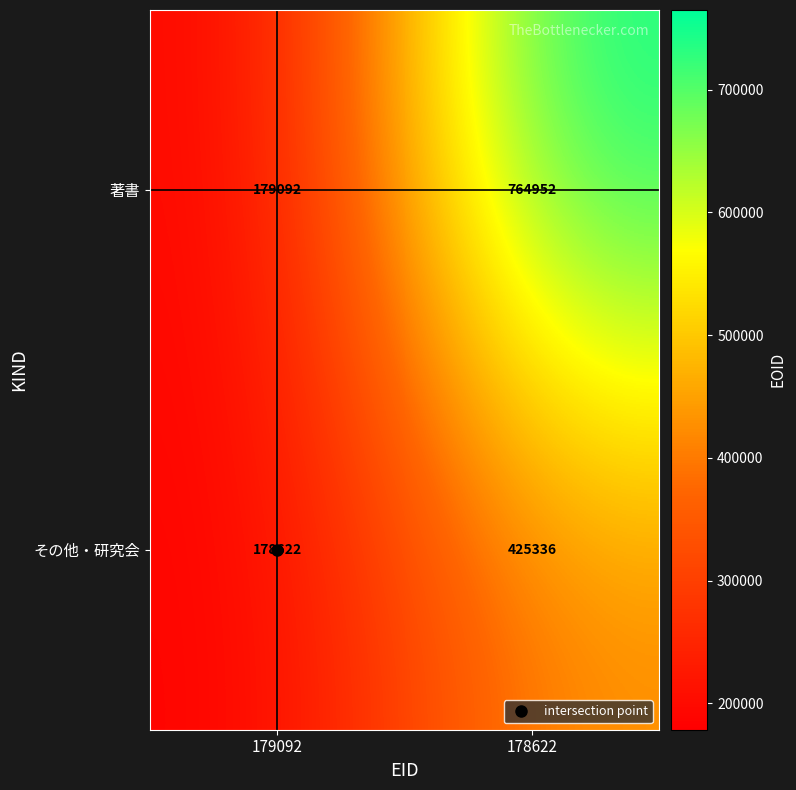

How many categories are shown in the chart?

2